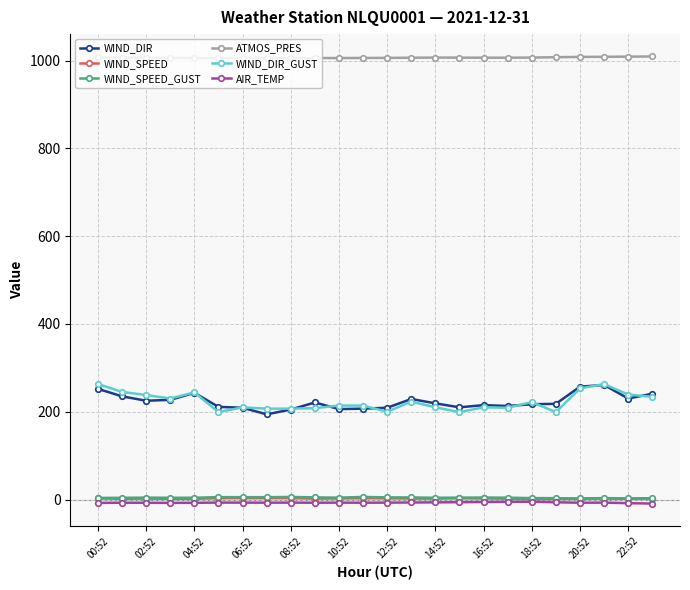

Which series has the largest total across all categories?

ATMOS_PRES